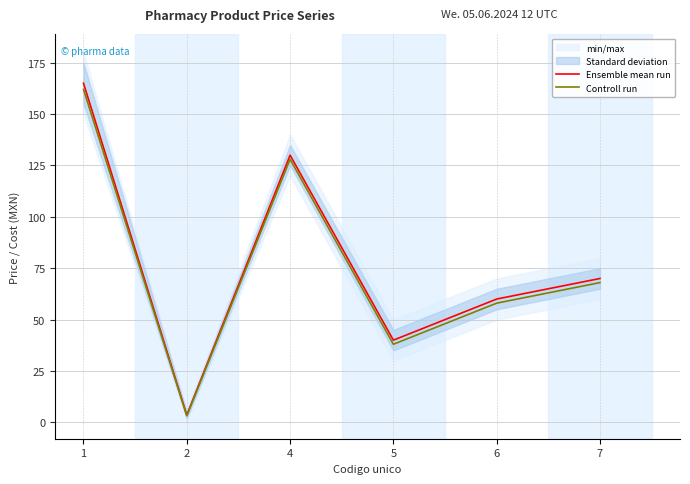

True or false: Controll run and Ensemble mean run cross at least once.

False